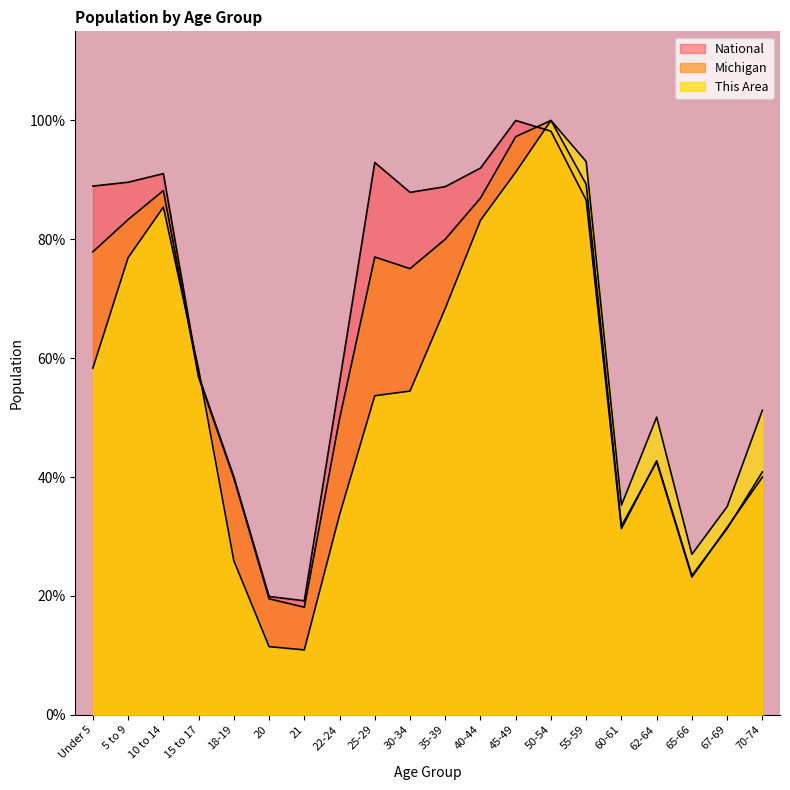

Which has a higher value, 62-64 or 15 to 17?

15 to 17